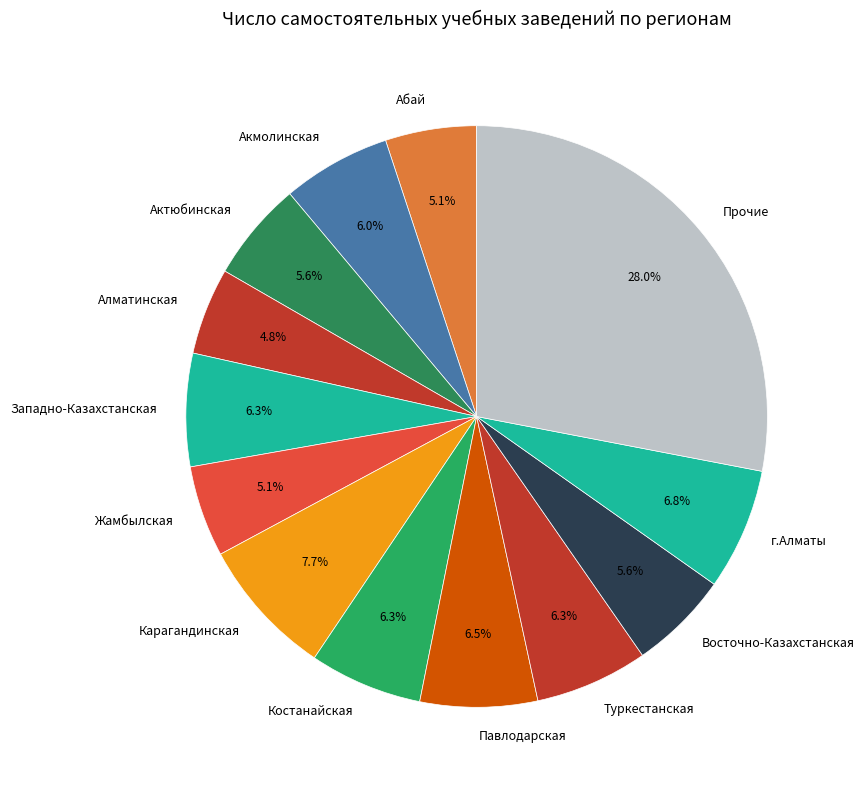

What is the largest slice in the pie chart?

Прочие